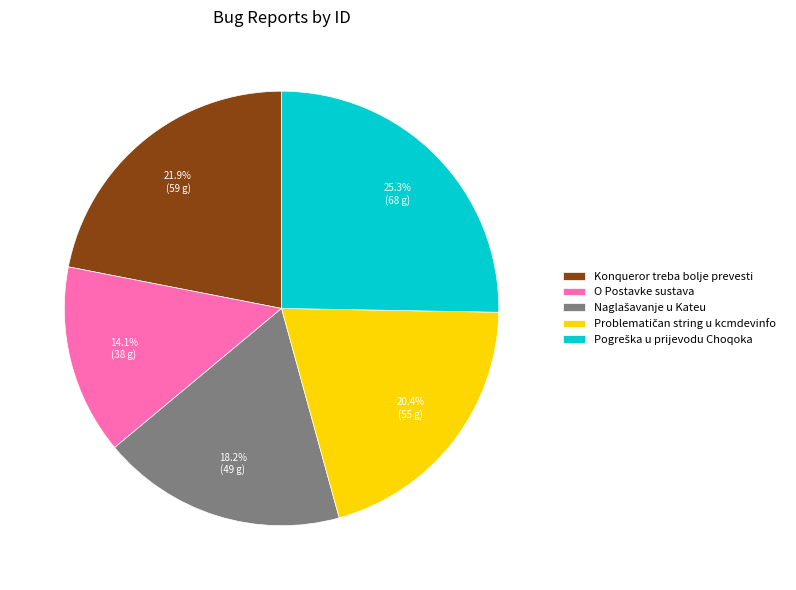

To the nearest percent, what is the average slice percentage?

20%